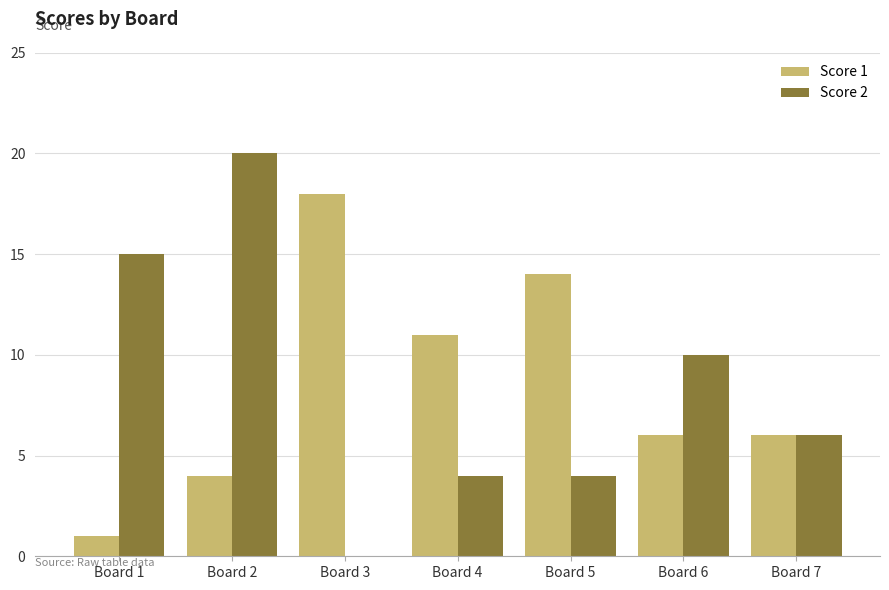

What is the approximate value of Score 2 at Board 6, to the nearest 5?

10